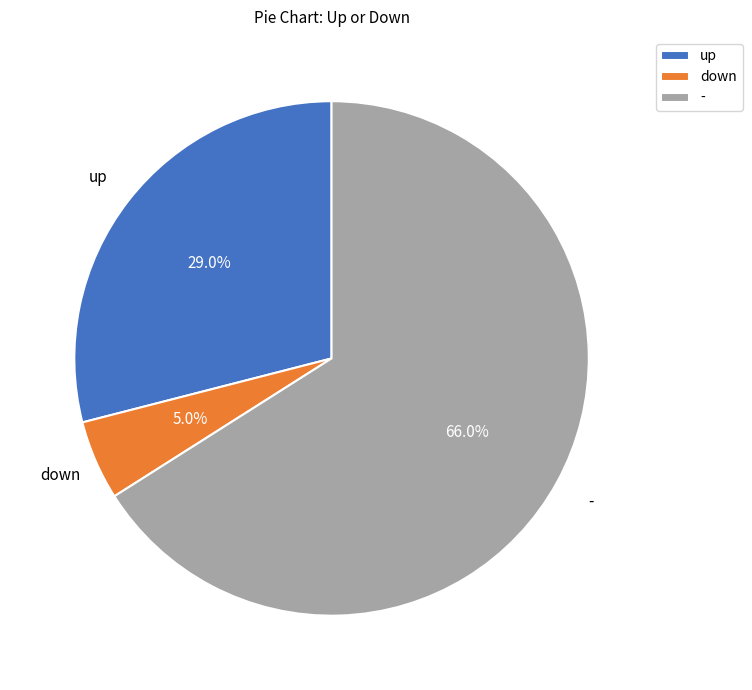

To the nearest percent, what is the average slice percentage?

33%